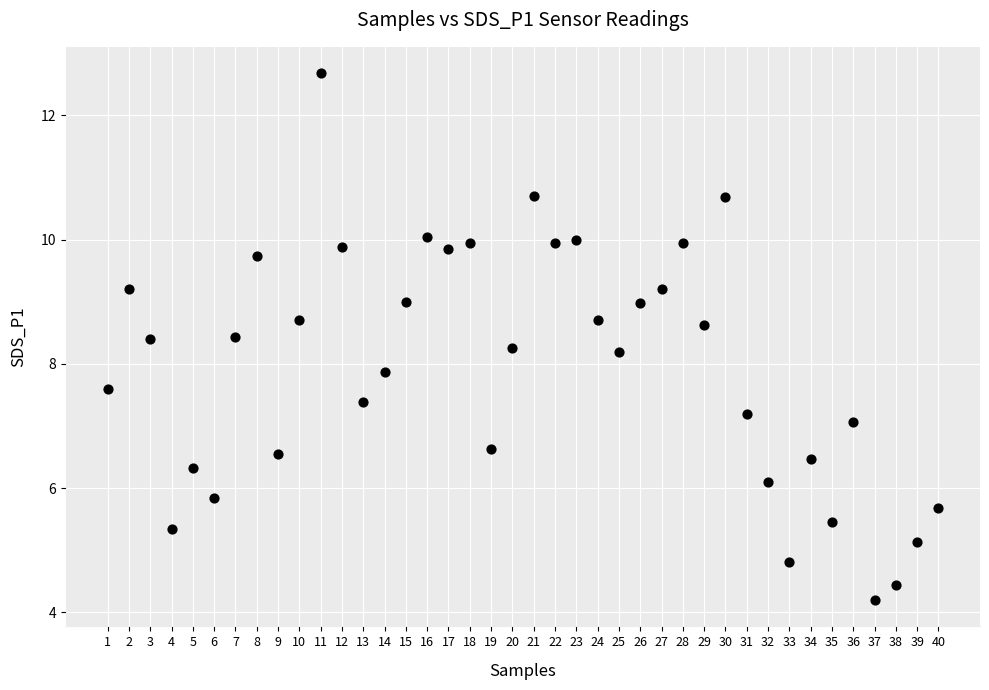

What is the range of X values (max minus min)?

39.0